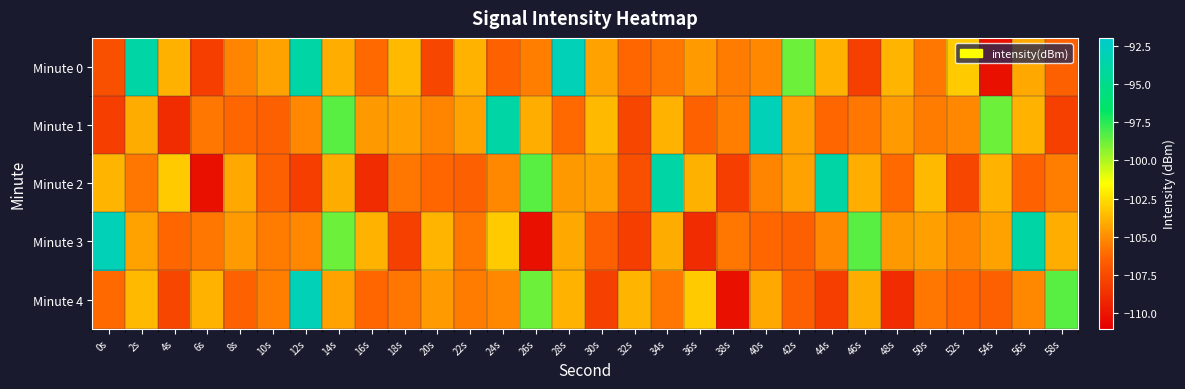

Which series has the largest total across all categories?

Minute 0